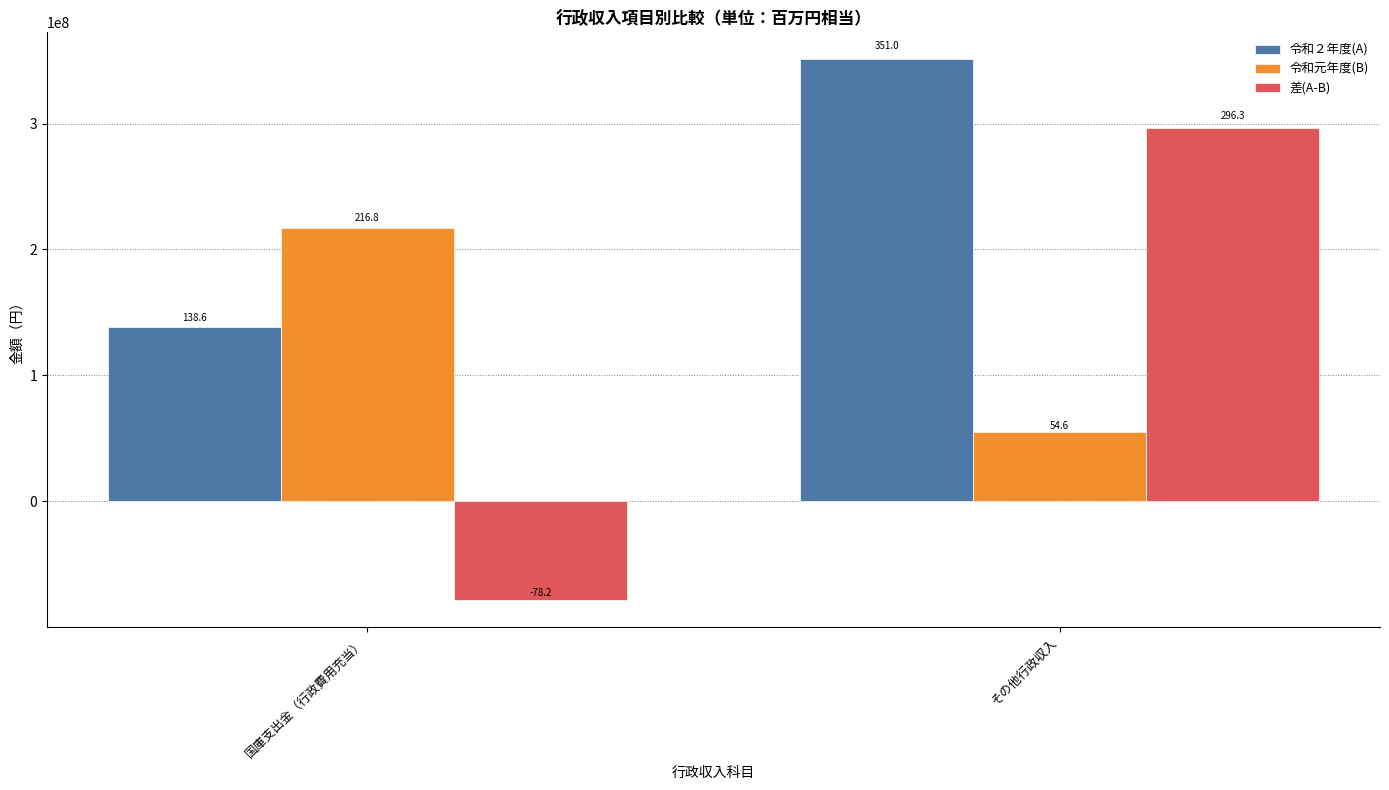

What is the spread (max minus min) of values at その他行政収入?

296339539